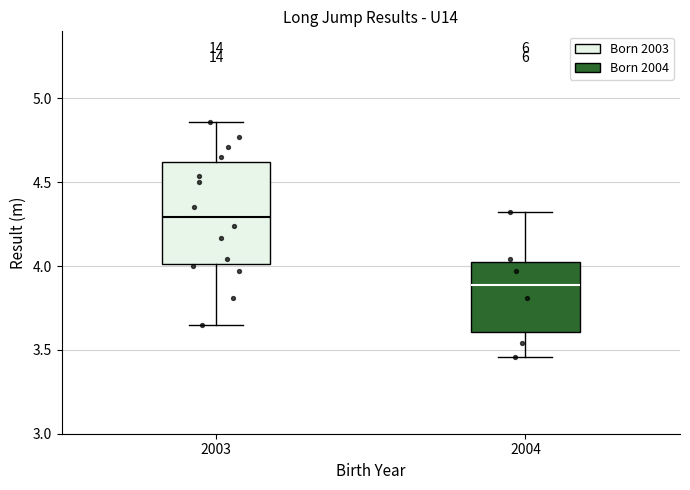

Reading left to right, transcribe this box plot: for each box, give where its median line is, the range the box spans, and where its two whiskers end, as read against the y-axis. The values are not printed on the chart, so give them approximately, as read against the axis.

2003: median 4.30, box 4.00 to 4.60, whiskers 3.65 to 4.85
2004: median 3.90, box 3.60 to 4.00, whiskers 3.45 to 4.30